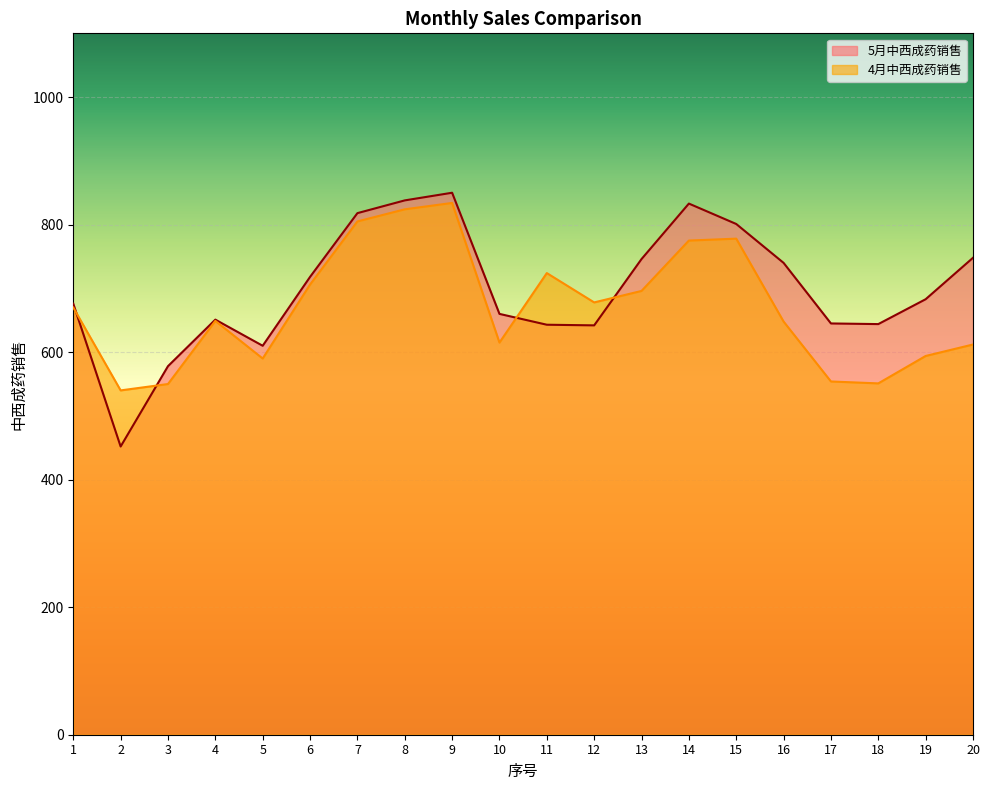

Which category has the highest value in the 4月中西成药销售 series?

9